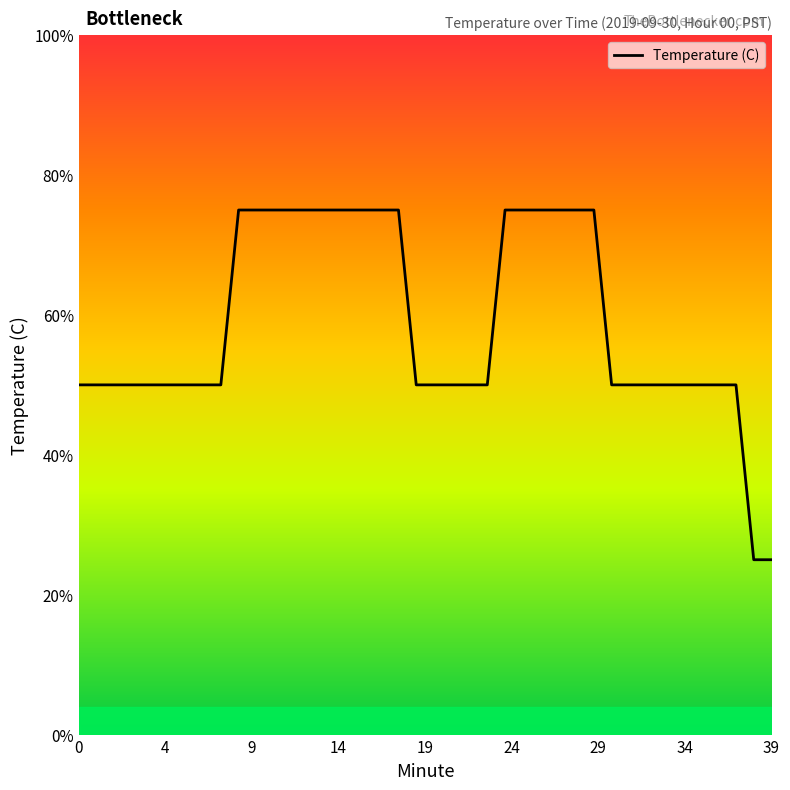

Is this an area chart (filled region under the line)?

No